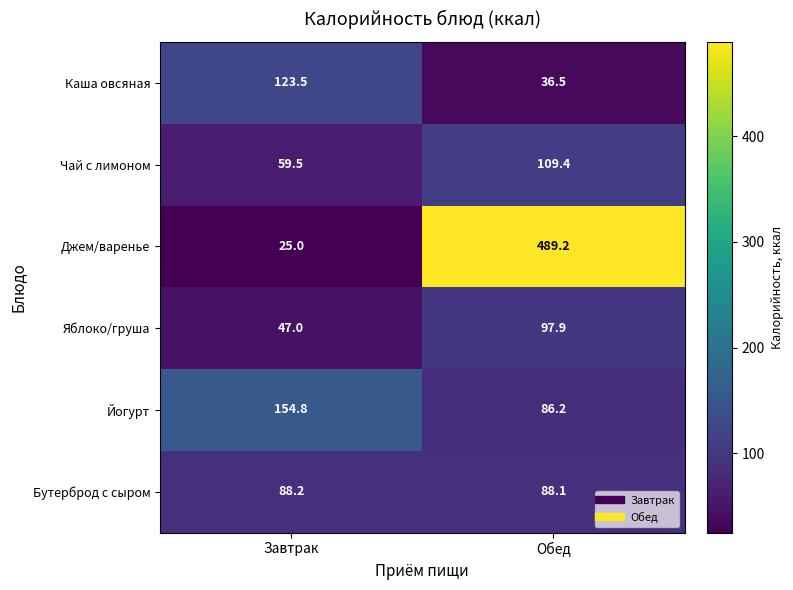

True or false: Бутерброд с сыром has a value of 153.8 at Завтрак.

False